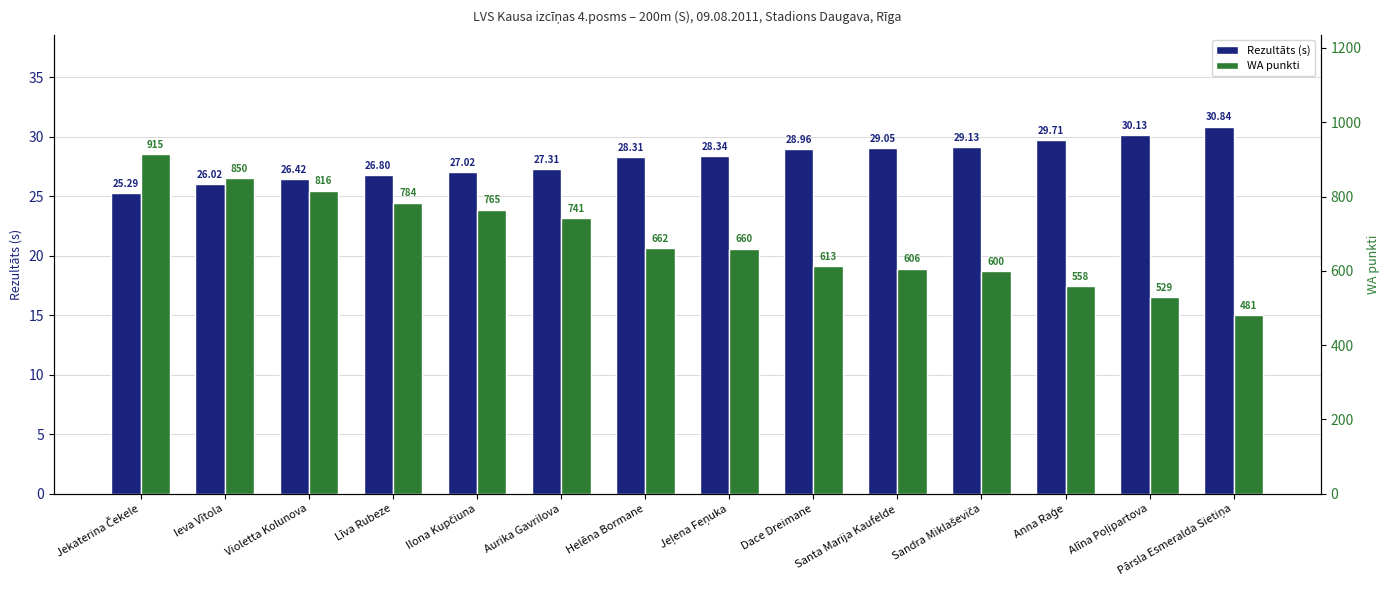

What is the difference between the maximum and minimum values in the Rezultāts (s) series?

5.6